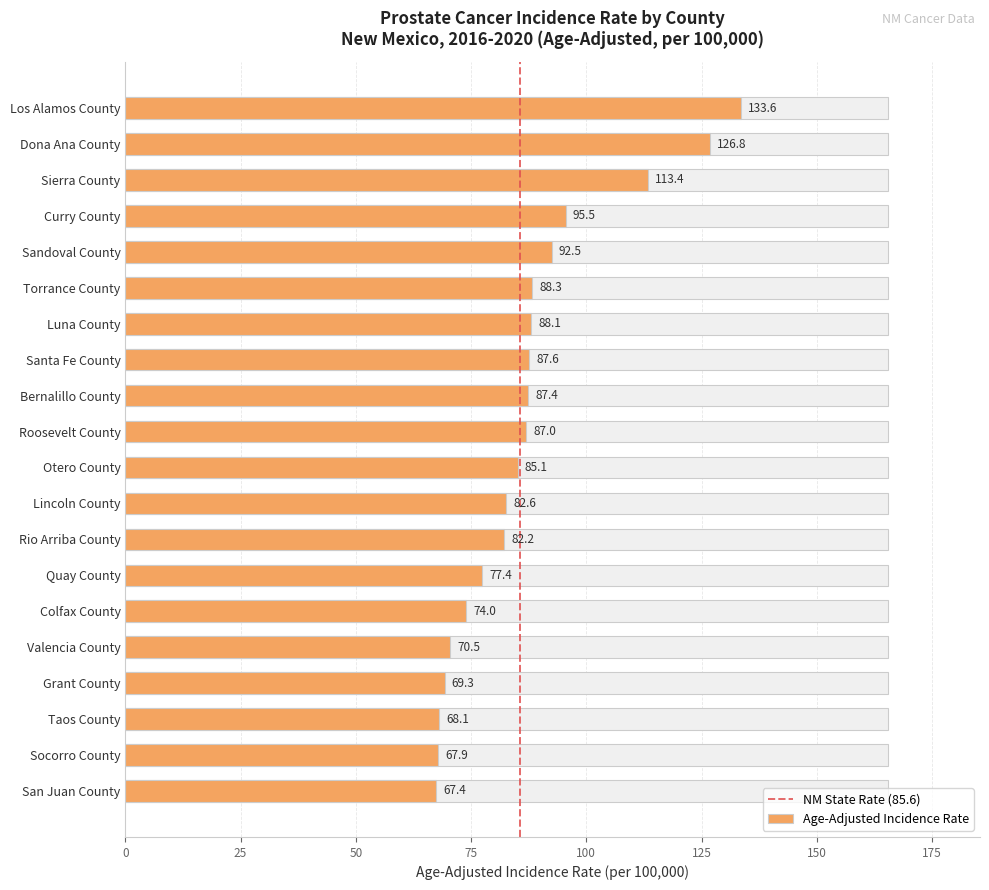

Which category has the lowest value across all series?

San Juan County